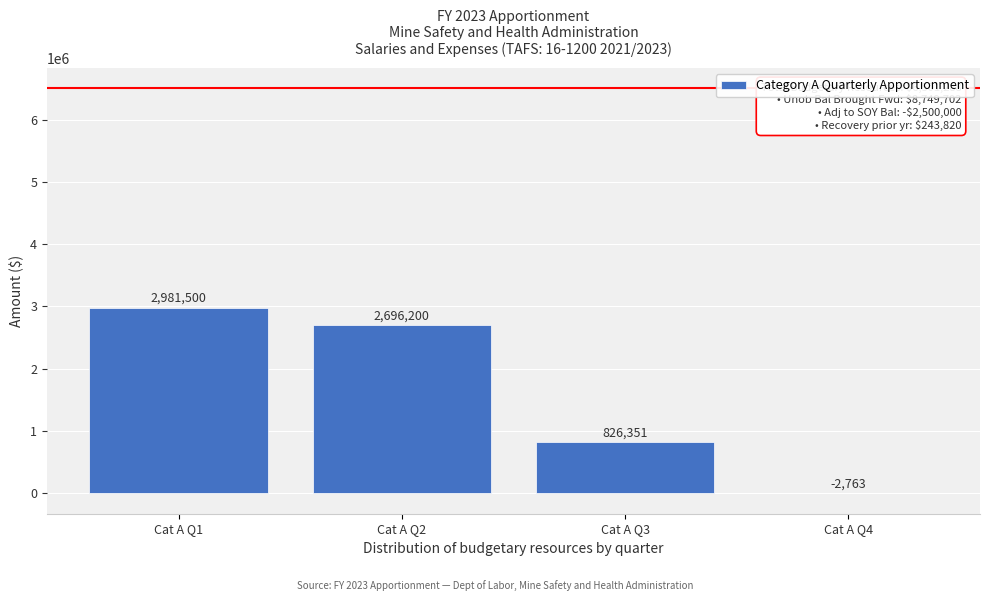

Reading left to right, extract all data points from this chart.

Cat A Q1=2981500	Cat A Q2=2696200	Cat A Q3=826351	Cat A Q4=-2763